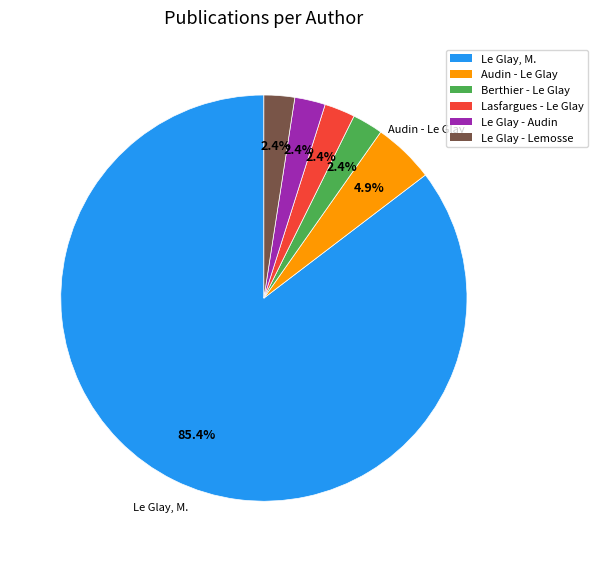

Is there a majority slice in this chart?

Yes